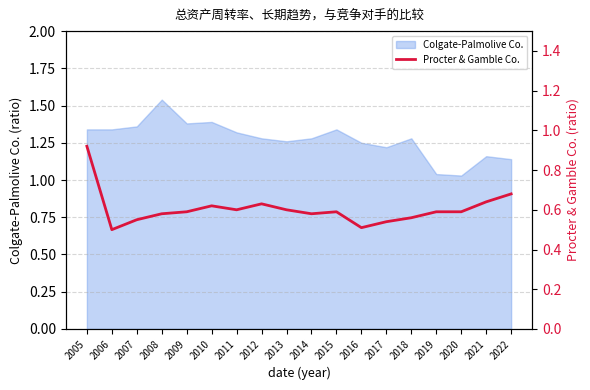

Is it true that Colgate-Palmolive Co. equals 0.4 at 2019?

False